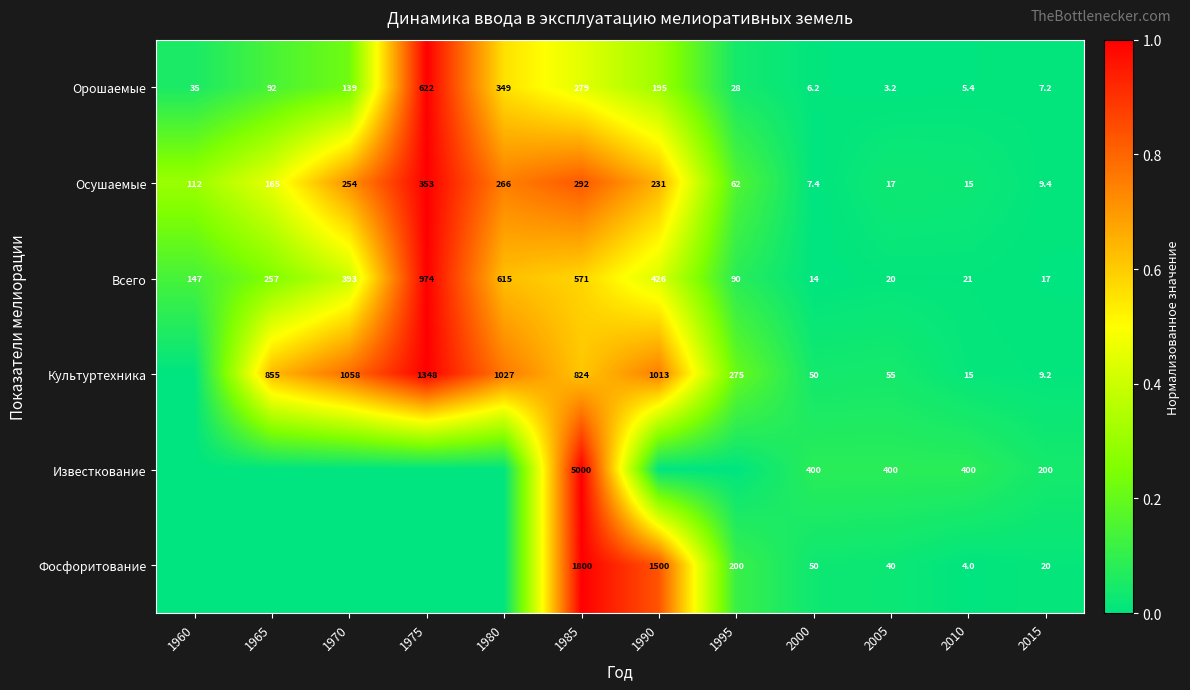

What is the difference between the maximum and minimum values in the Орошаемые series?

618.8